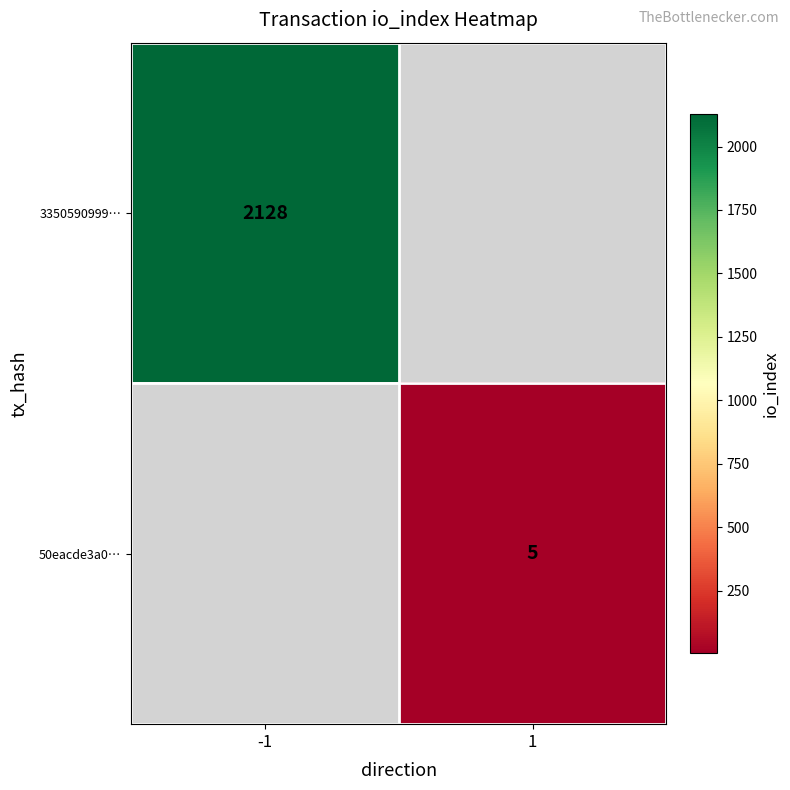

True or false: 50eacde3a0… has a value of 5 at 1.

True